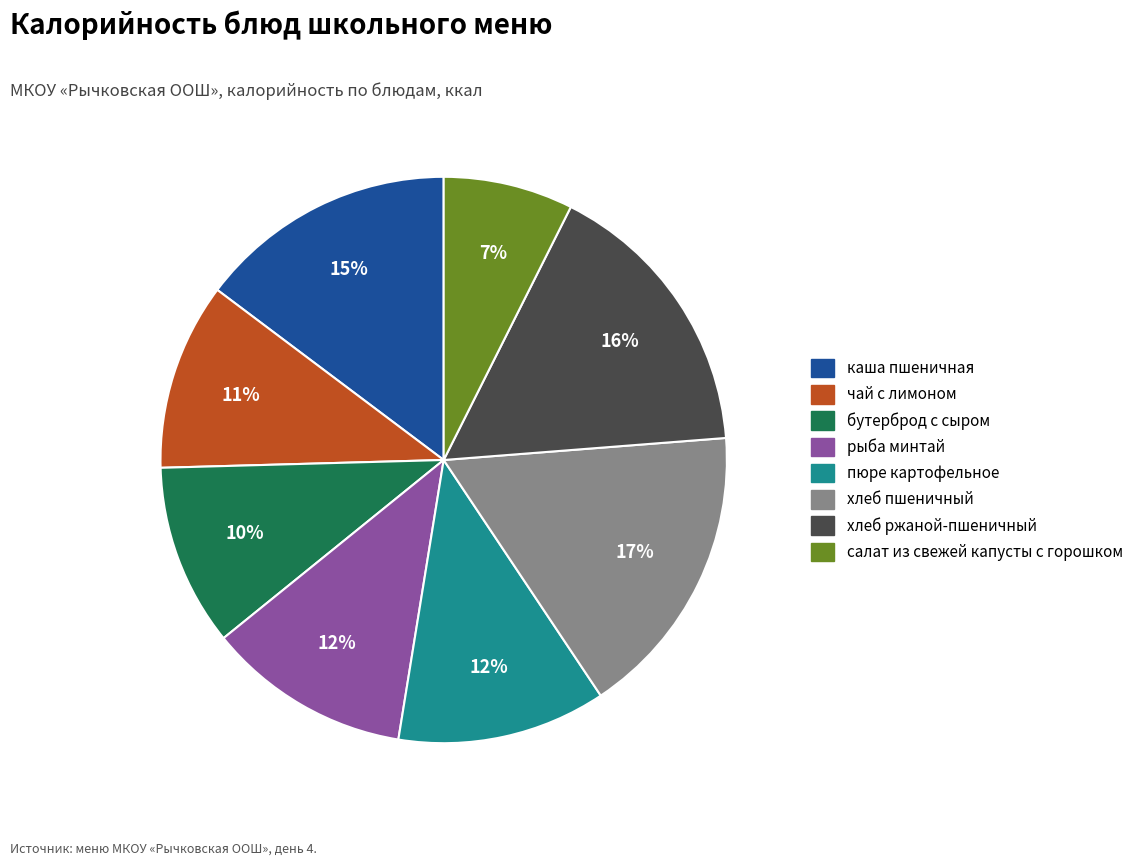

To the nearest percent, what portion does салат из свежей капусты с горошком represent?

7%